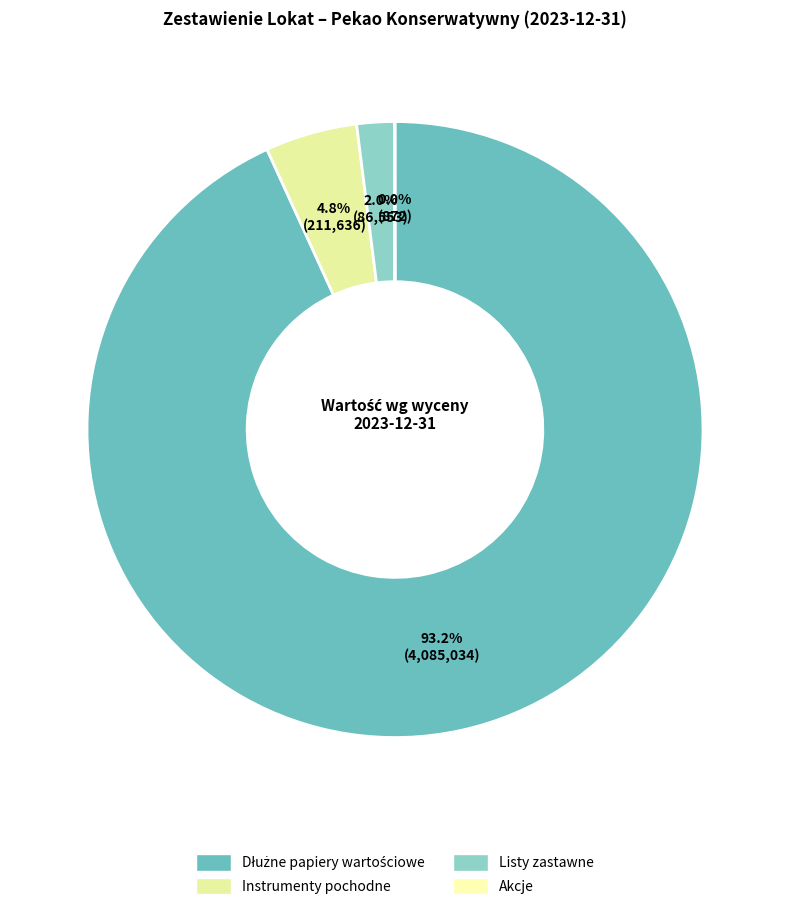

The Akcje slice represents 0% of the pie. True or false?

True